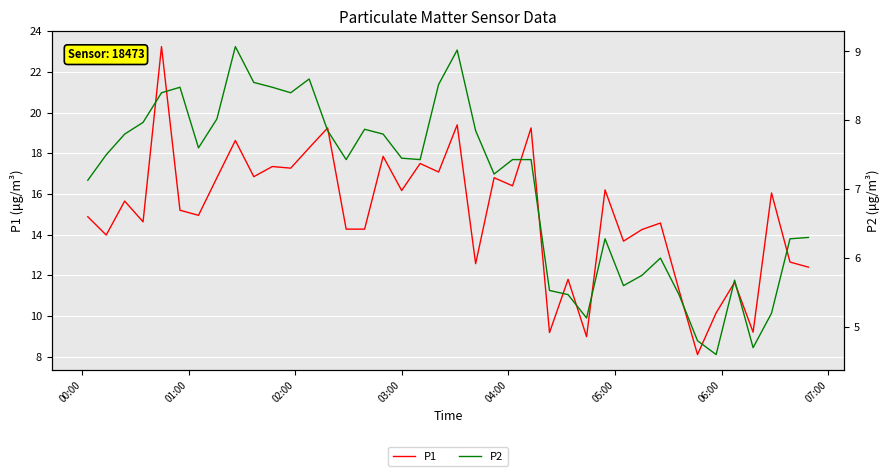

Rank the series by their maximum value, from lowest to highest.

P2, P1